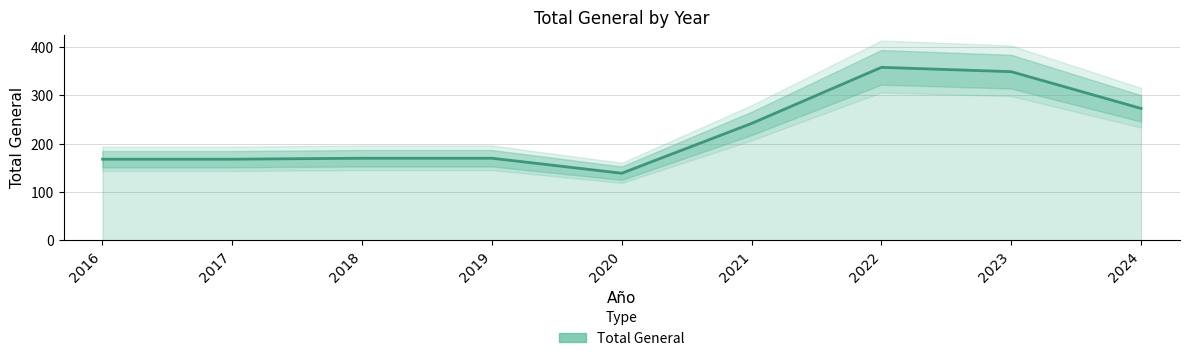

Where is the data nearest to the value 248?

2021